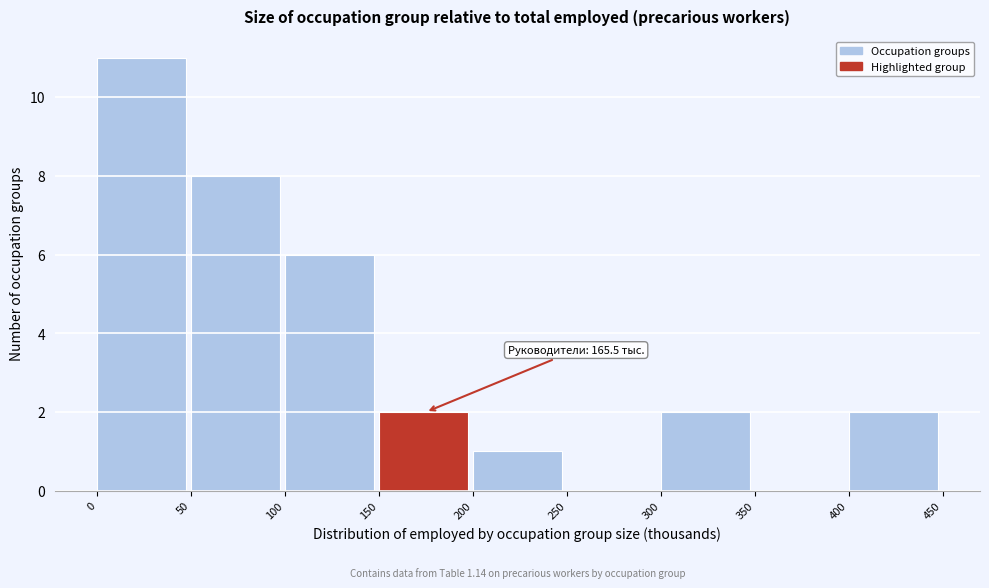

Over which range of the x-axis is the bar tallest?

0 to 50